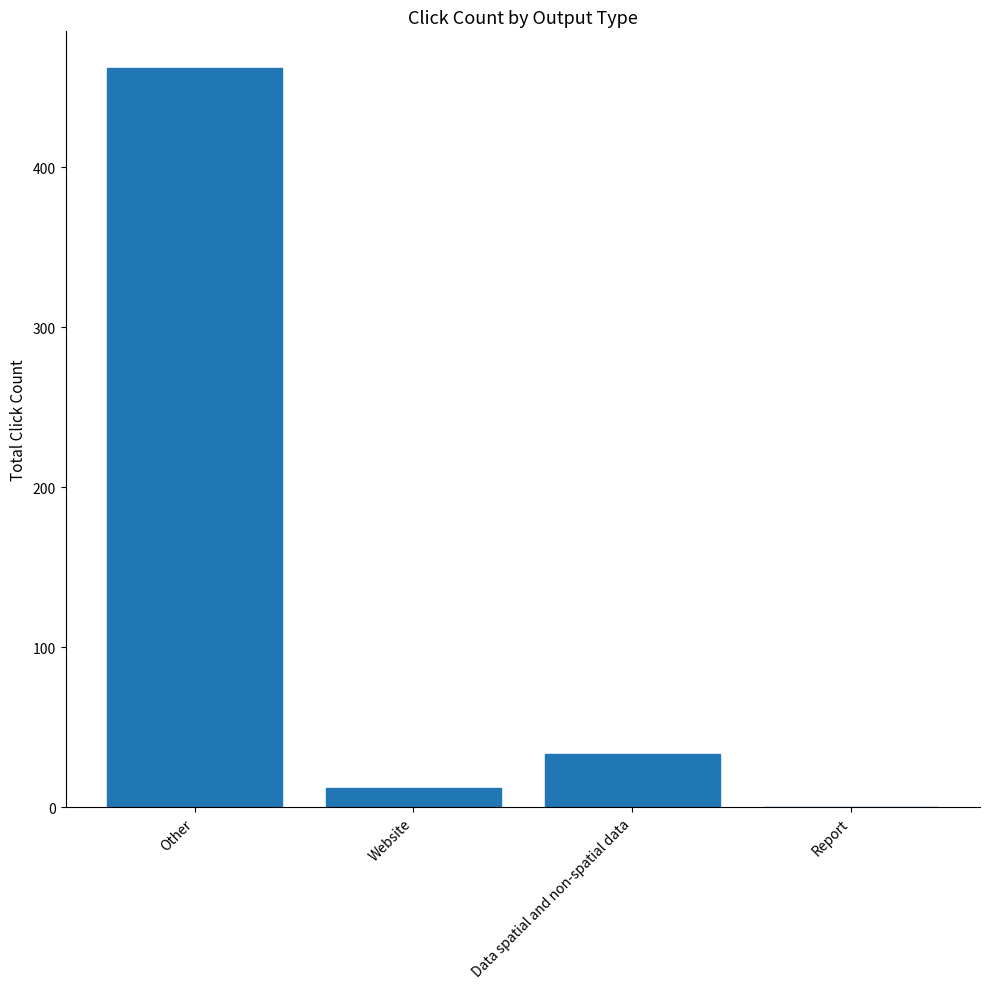

At which label does the data first exceed 33?

Other